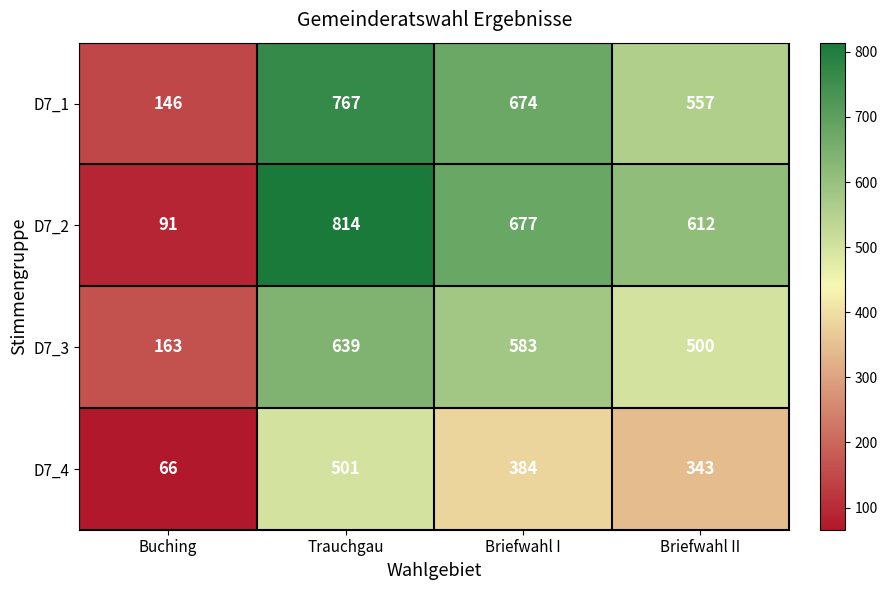

What is the difference between the highest and lowest values at Briefwahl I?

293